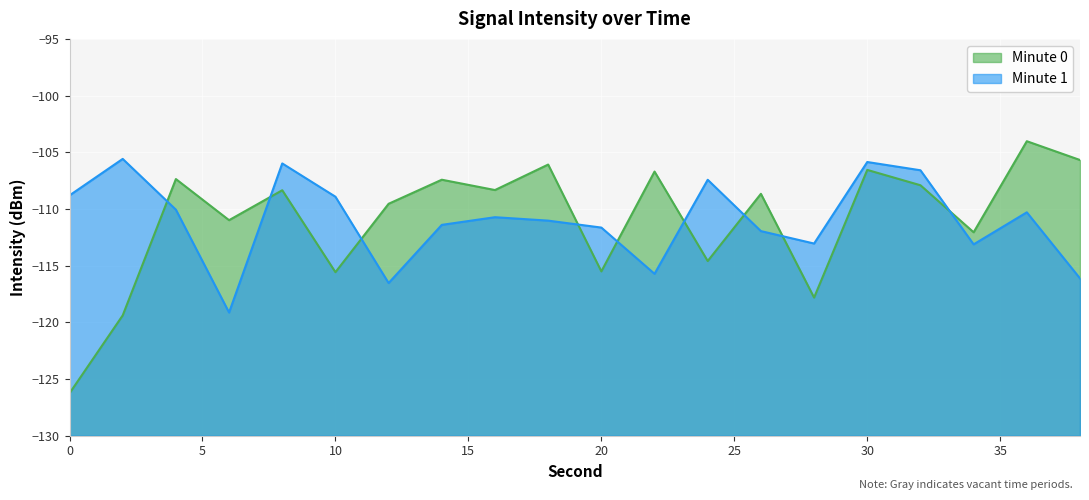

Which series changed the most between 0 and 2?

Minute 0